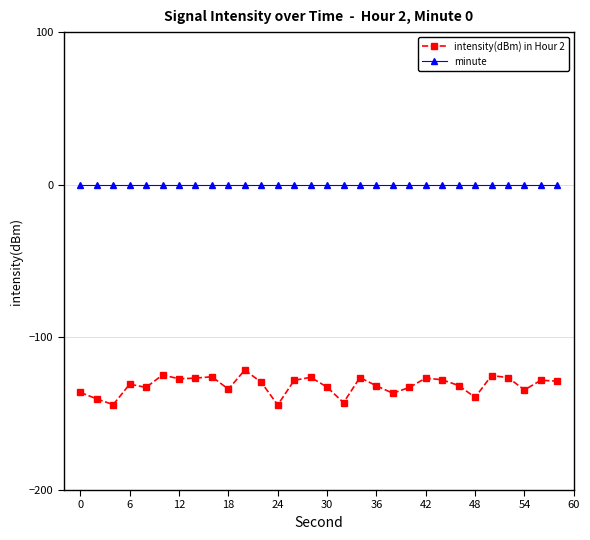

Which series has the largest range (max minus min)?

intensity(dBm) in Hour 2